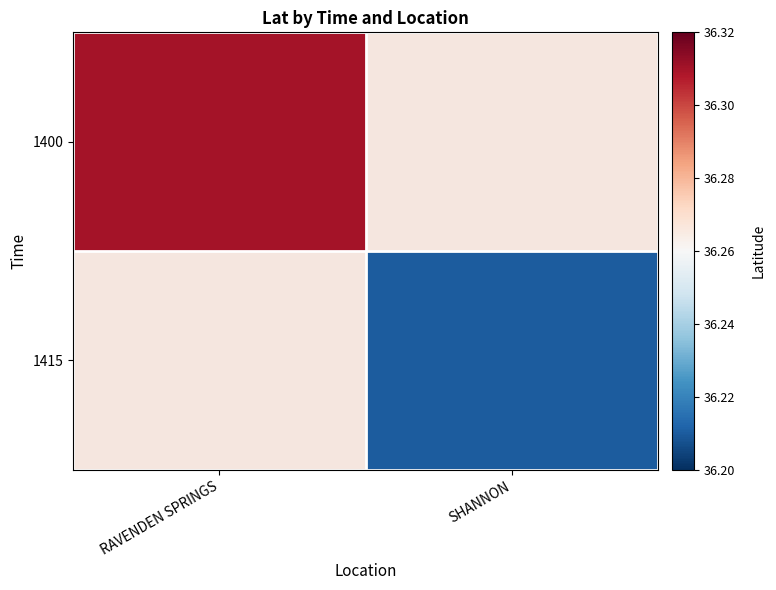

True or false: 1415 has a value of 23.6 at SHANNON.

False